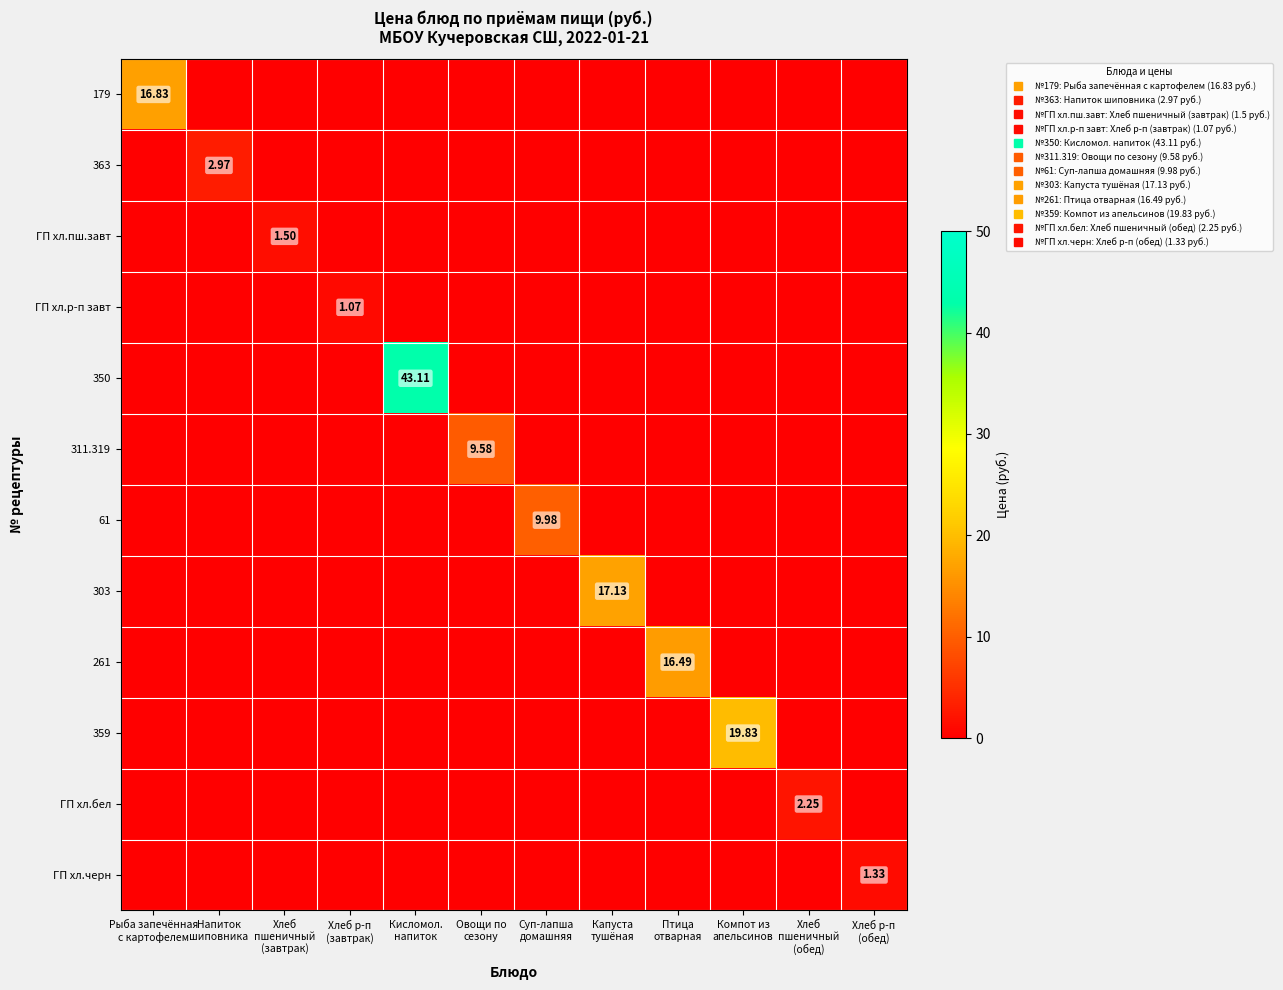

Which has a higher value, Кисломол.
напиток or Овощи по
сезону?

Кисломол.
напиток